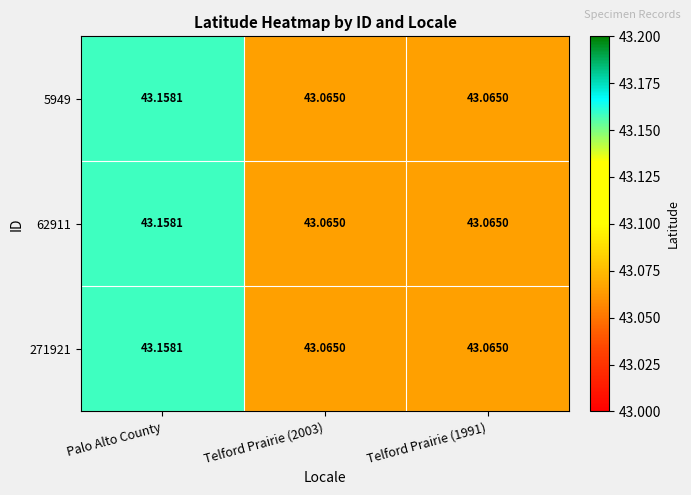

At which category does the chart reach its peak across all series?

Palo Alto County